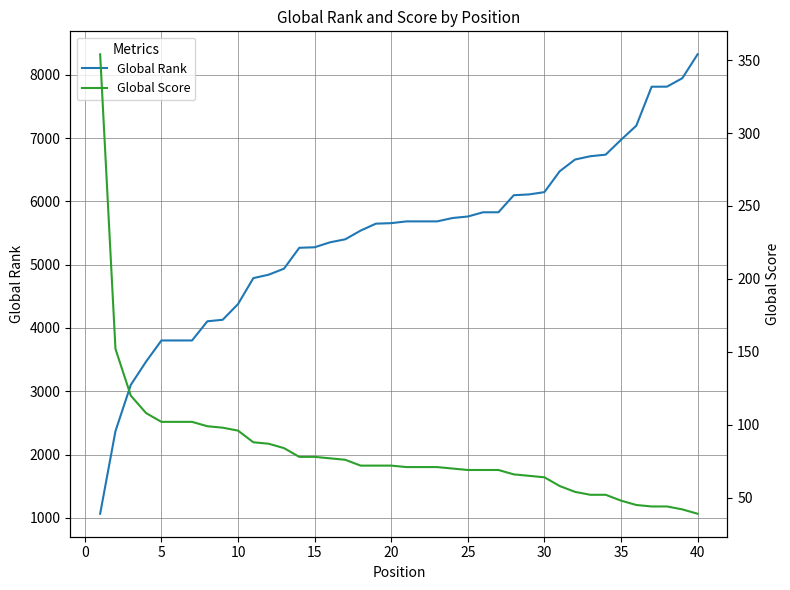

Rank the series by their average value, from lowest to highest.

Global Score, Global Rank